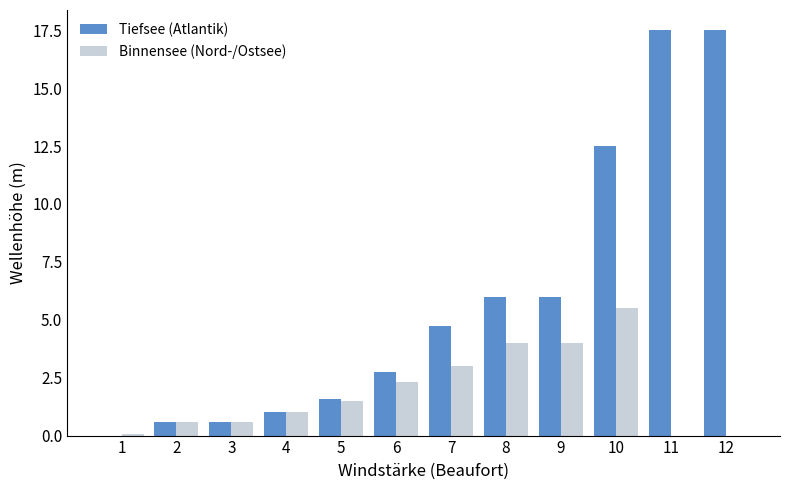

What is the highest value of the Tiefsee (Atlantik) series?

17.5